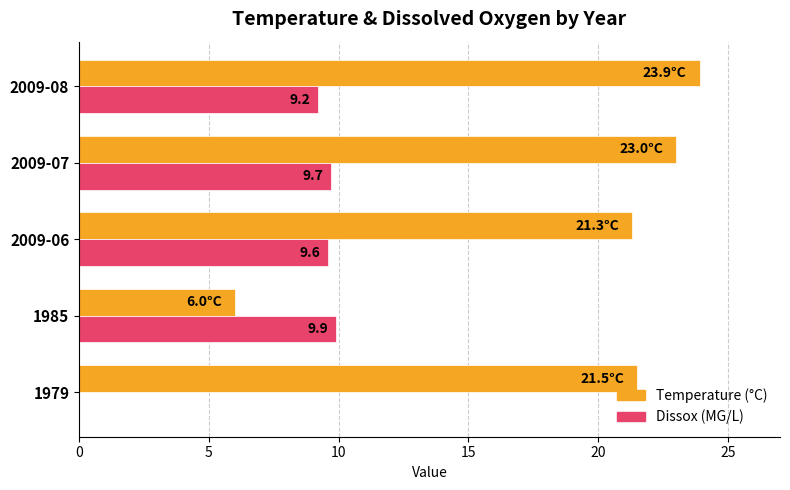

Where is Dissox (MG/L) nearest to the value 4?

1979